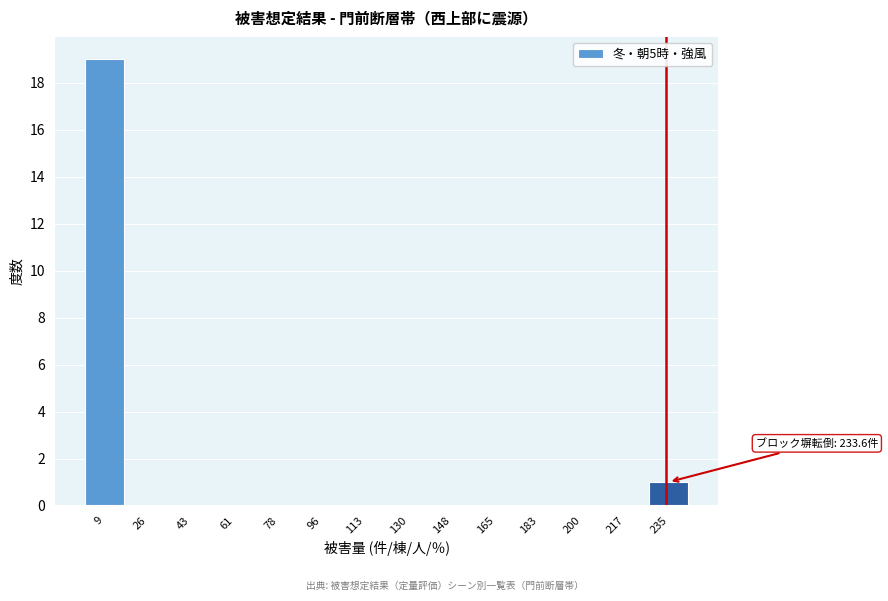

Over which range of the x-axis is the bar tallest?

0 to 18